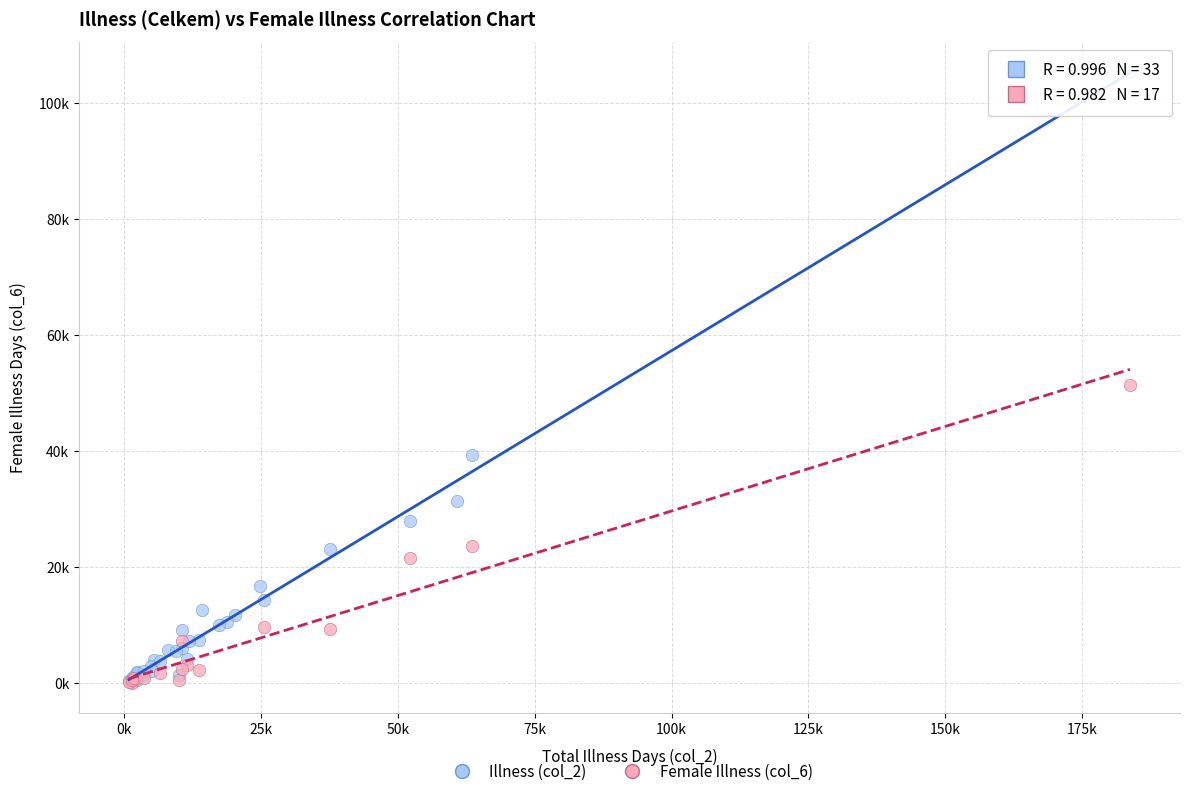

What are all the series names shown in the legend?

Illness (col_2), Female Illness (col_6)